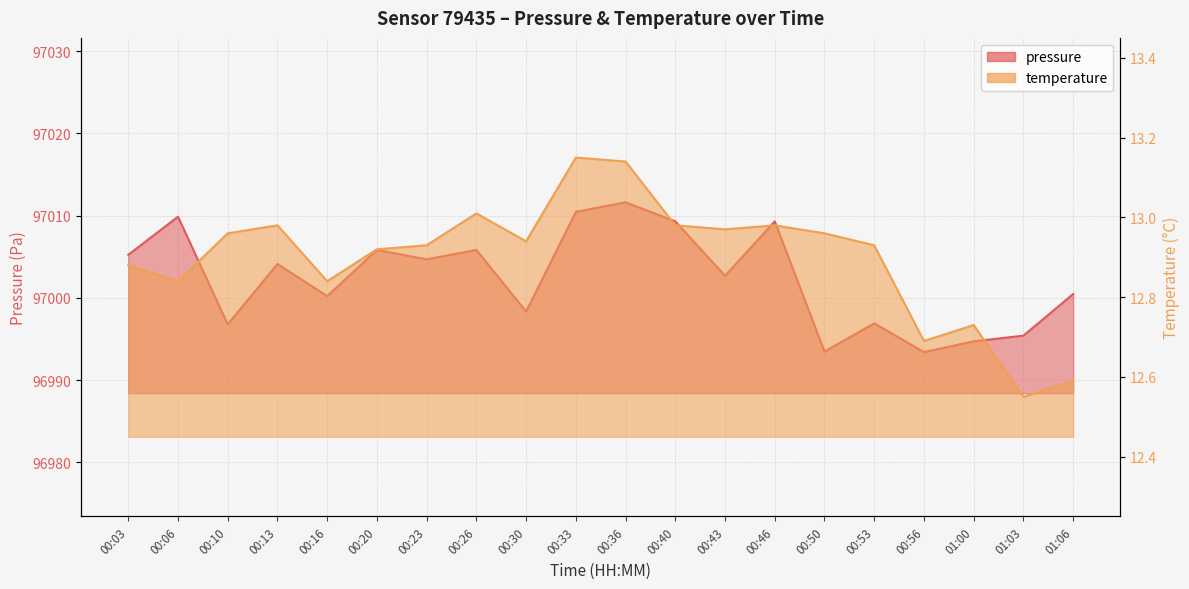

List the labels in order of pressure value, largest first.

00:36, 00:33, 00:06, 00:40, 00:46, 00:20, 00:26, 00:03, 00:23, 00:13, 00:43, 01:06, 00:16, 00:30, 00:53, 00:10, 01:03, 01:00, 00:50, 00:56